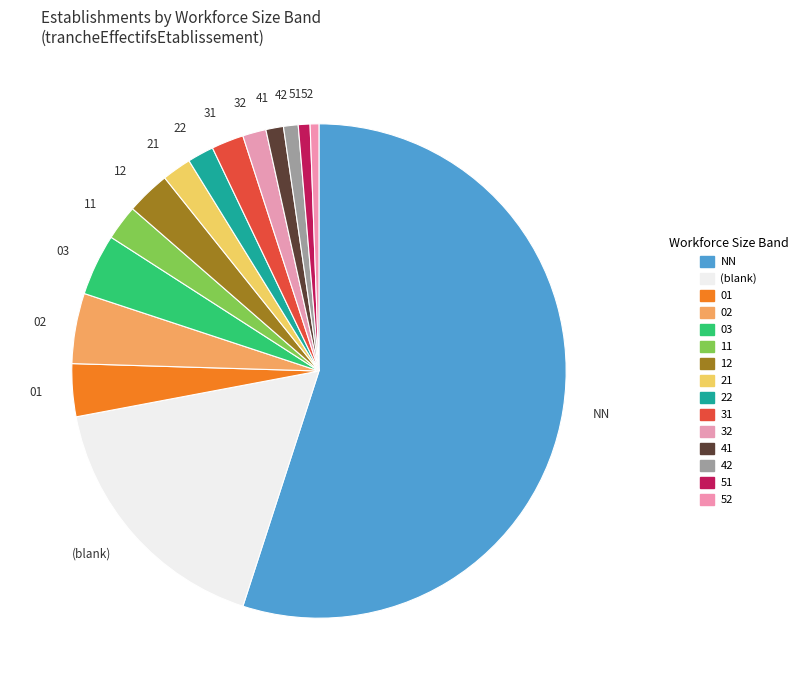

Which category accounts for the majority?

NN